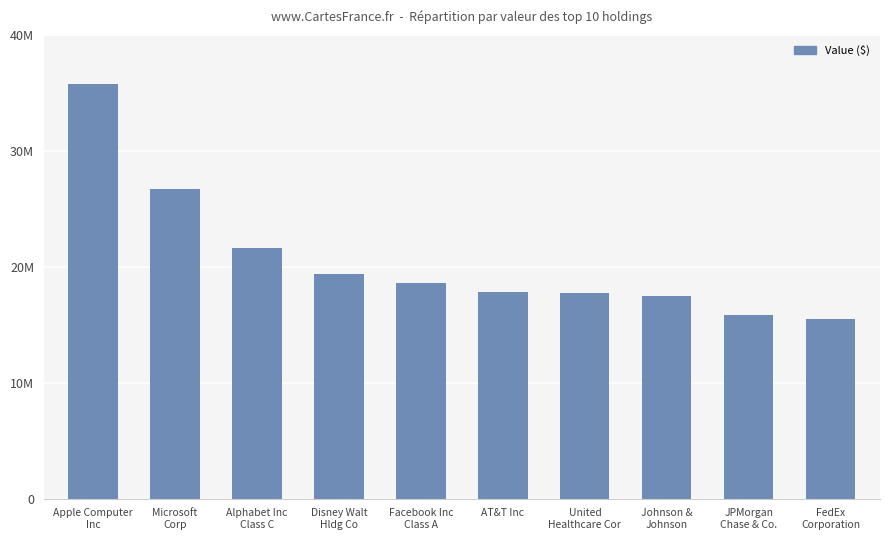

What is the label of the 9th bar from the right?

Microsoft
Corp